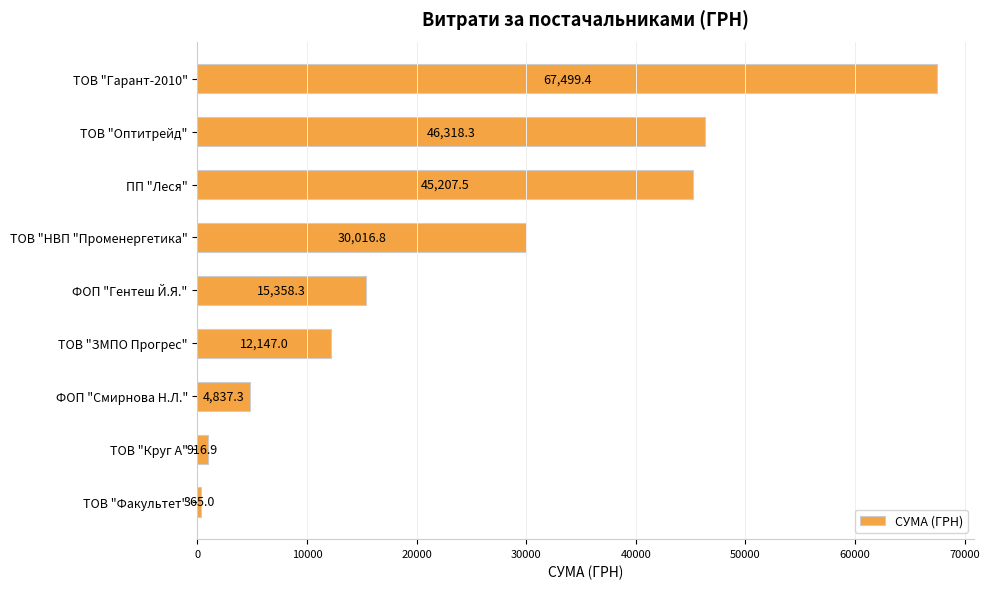

Reading top to bottom, what are all the values shown in this chart?

ТОВ "Гарант-2010"=67499.4	ТОВ "Оптитрейд"=46318.3	ПП "Леся"=45207.5	ТОВ "НВП "Променергетика"=30016.8	ФОП "Гентеш Й.Я."=15358.3	ТОВ "ЗМПО Прогрес"=12147.0	ФОП "Смирнова Н.Л."=4837.3	ТОВ "Круг А"=916.9	ТОВ "Факультет"=365.0